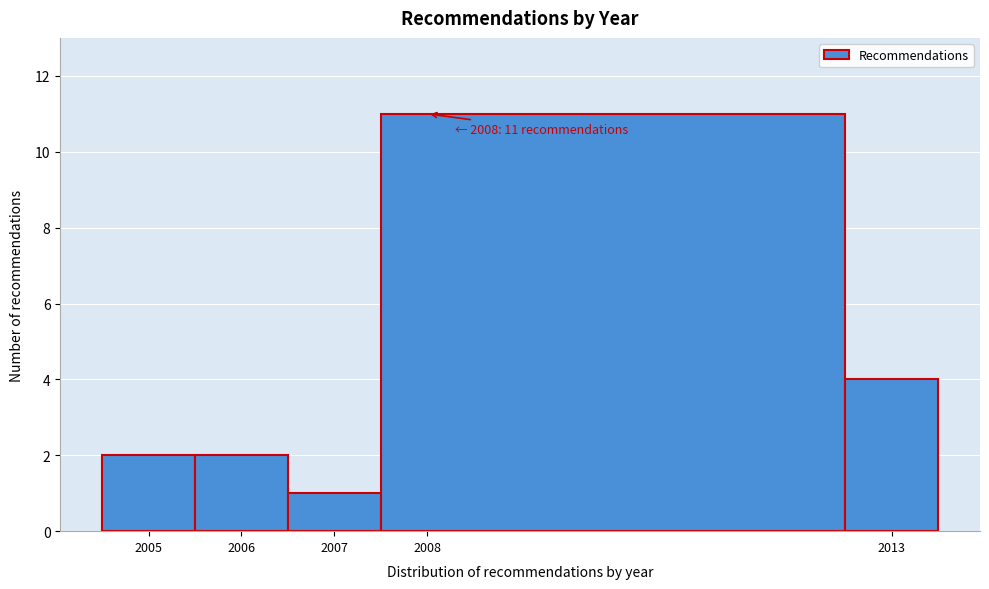

Over which range of the x-axis is the bar tallest?

2007.5 to 2012.5